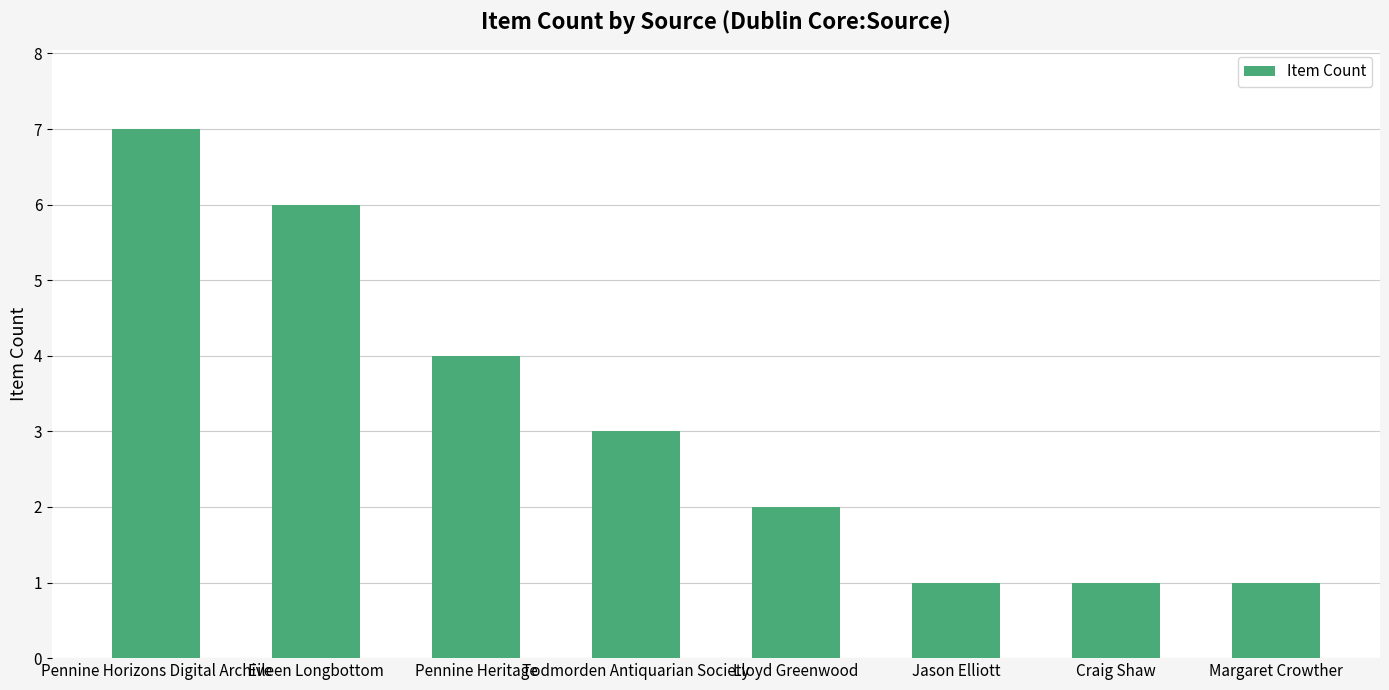

Reading left to right, transcribe all the data shown in this chart.

7	6	4	3	2	1	1	1